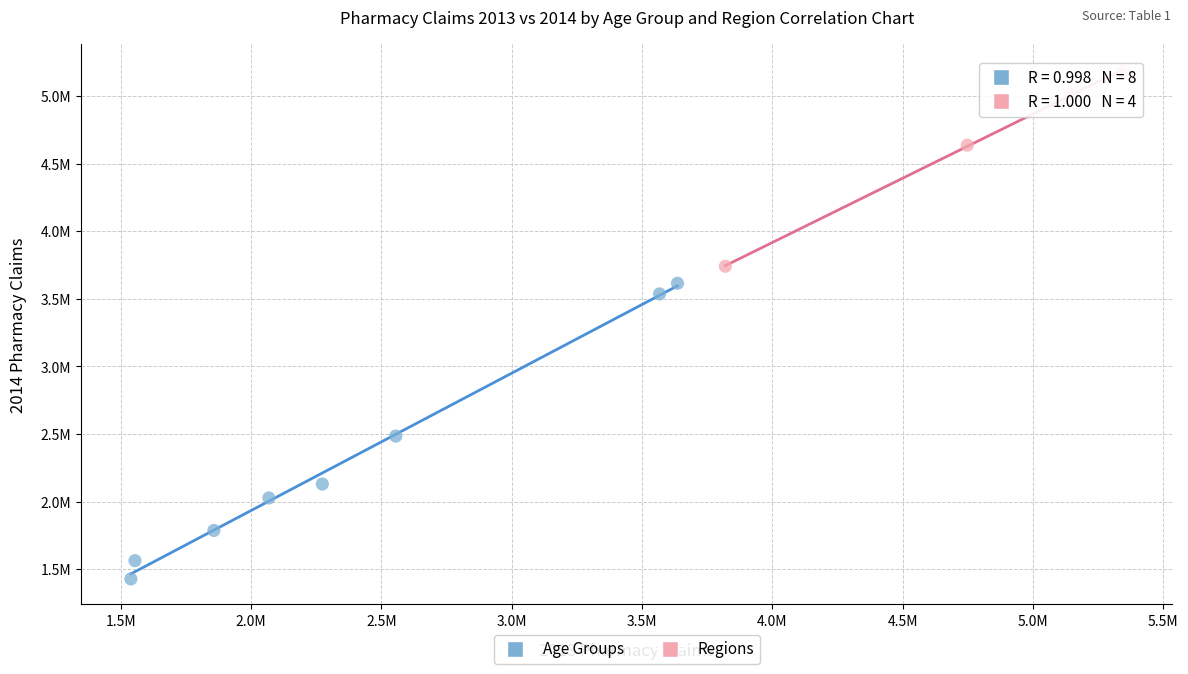

What are all the series names shown in the legend?

Age Groups, Regions